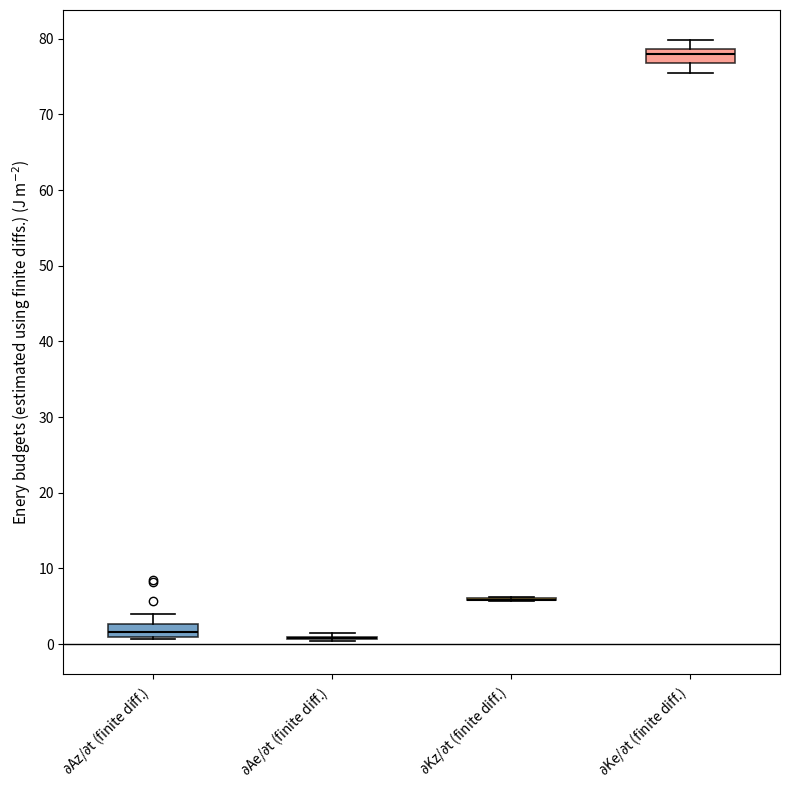

Where does the upper whisker of the box for $\partial$Ke/$\partial$t (finite diff.) end on the y-axis? The values are not printed on the chart, so give them approximately, as read against the axis.

80